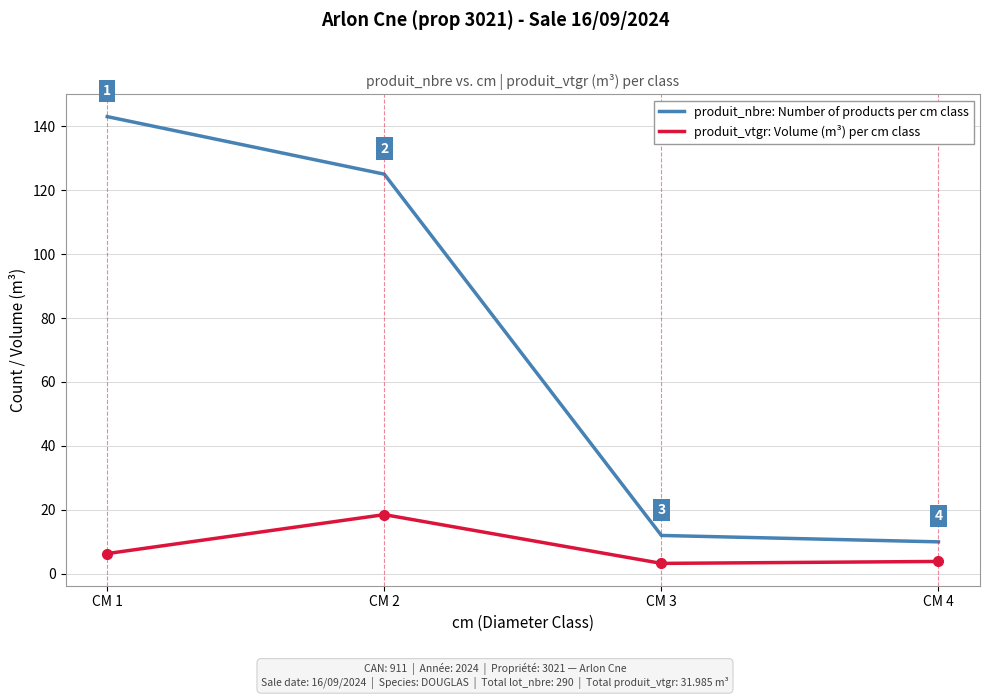

At which label does produit_nbre: Number of products per cm class first exceed 125?

CM 1